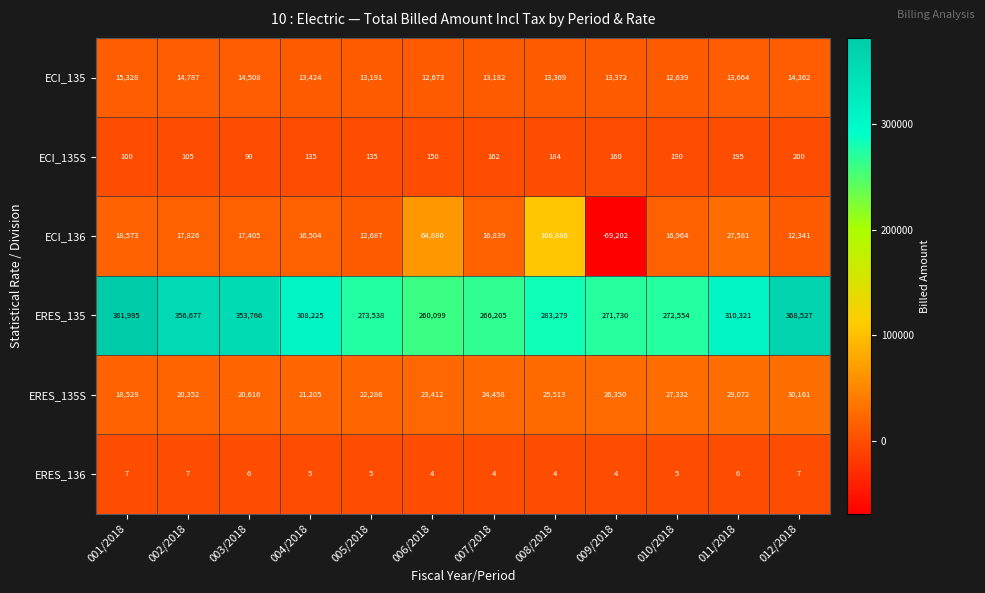

Is it true that ERES_136 equals 7 at 006/2018?

False